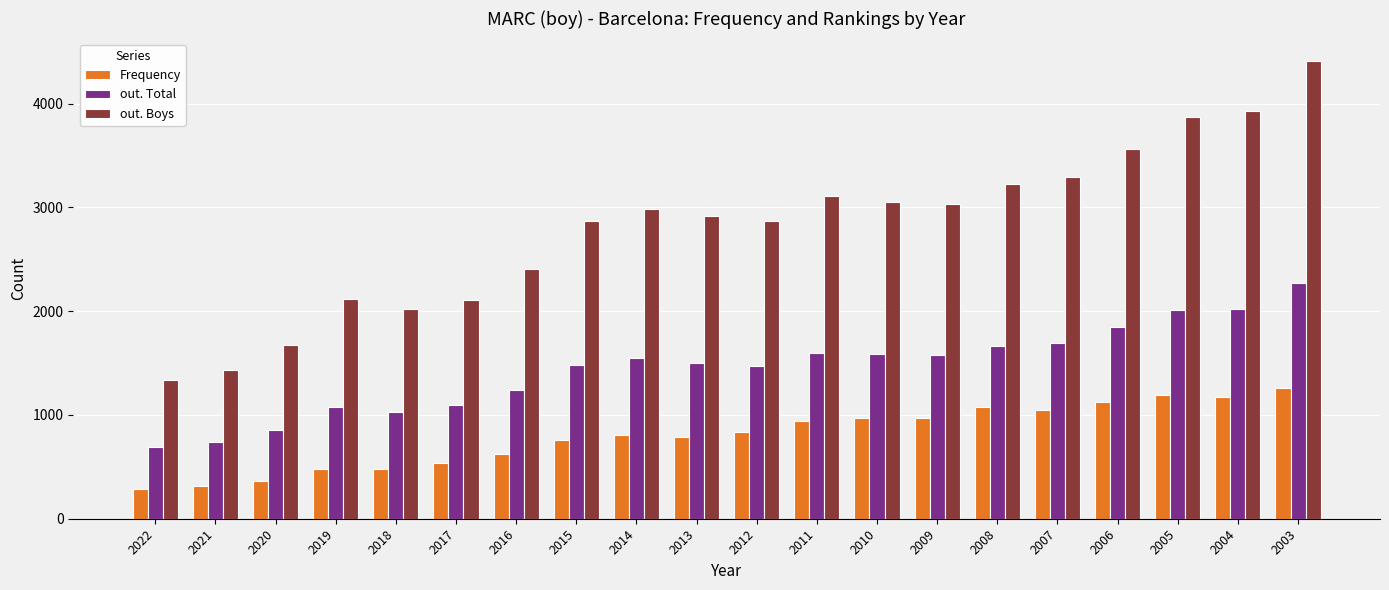

At 2007, list the series in order from largest to smallest.

out. Boys, out. Total, Frequency